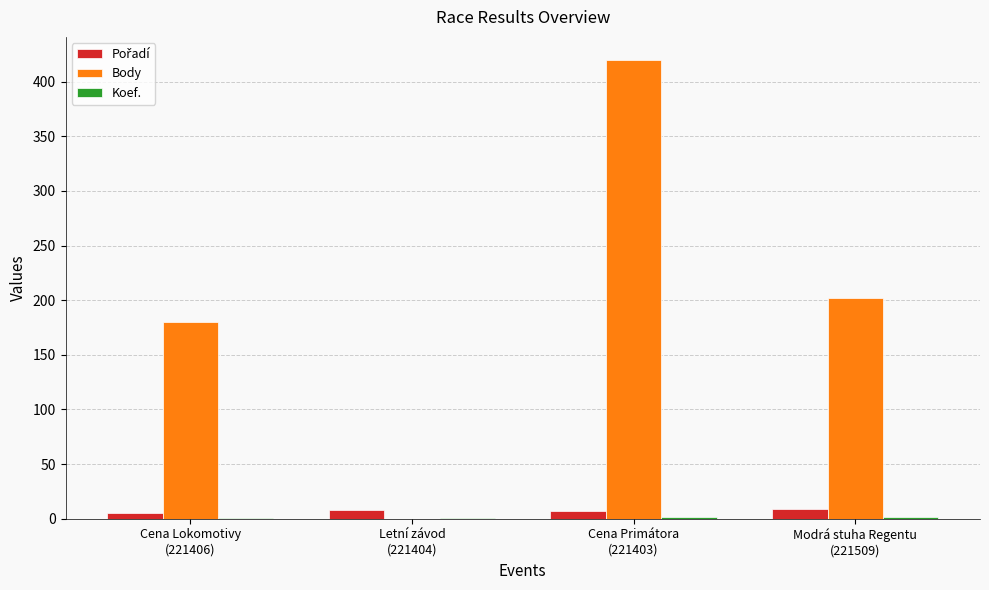

How many distinct data groups are displayed?

3